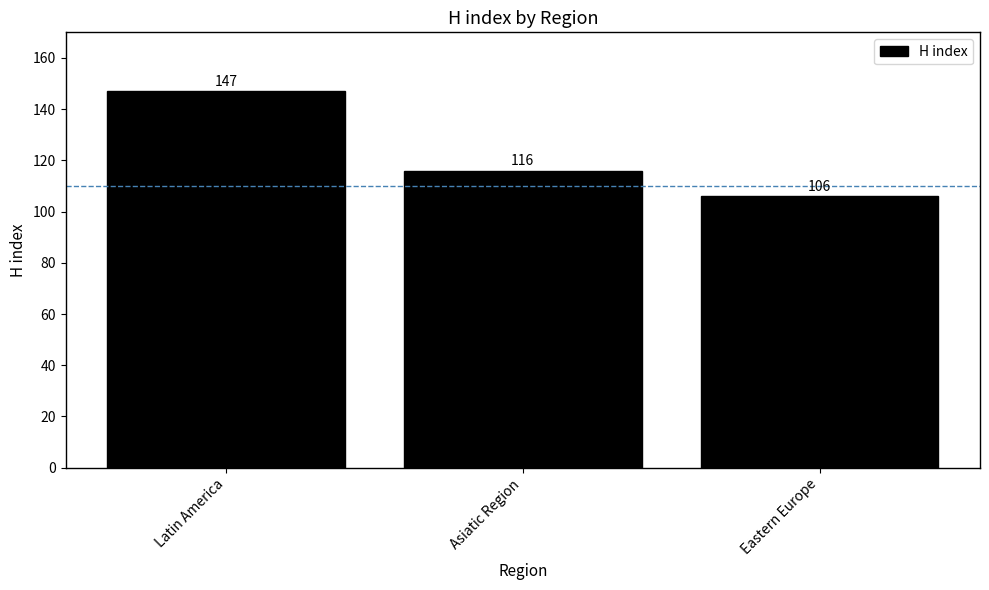

What is the sum of all values?

369